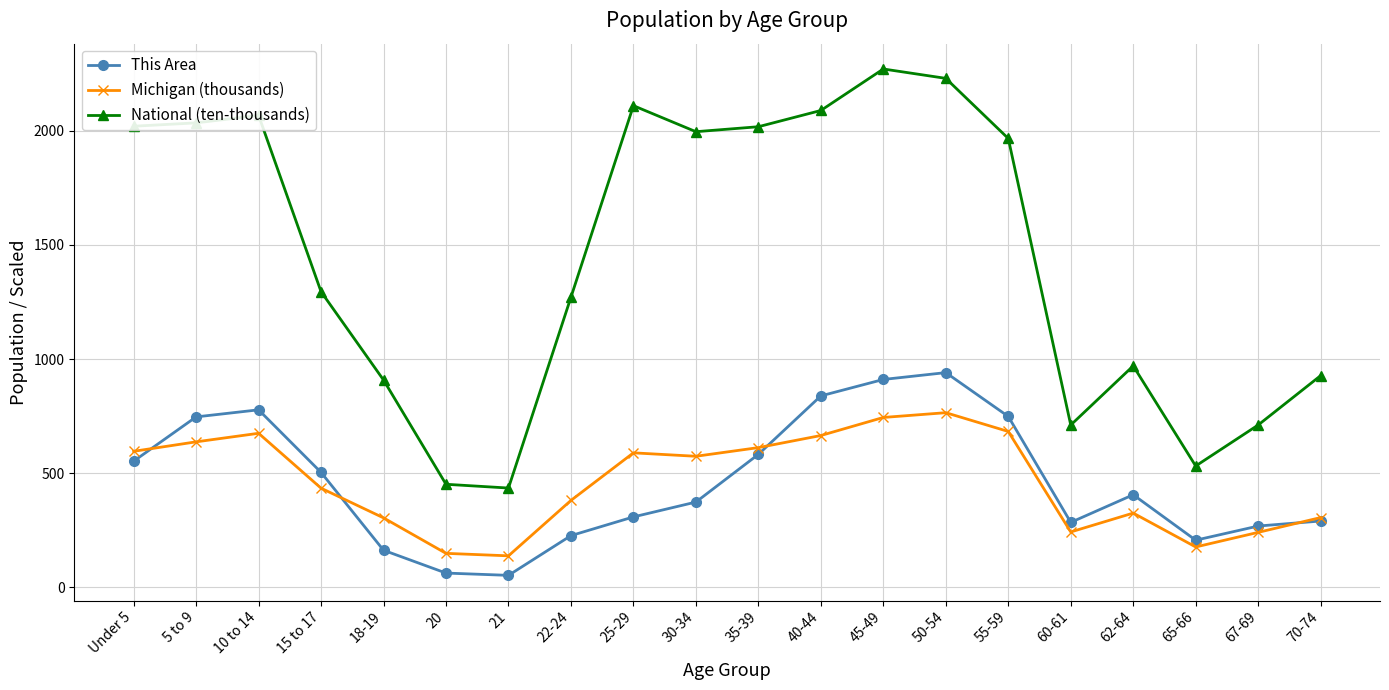

Which series changed the most between 20 and 50-54?

National (ten-thousands)